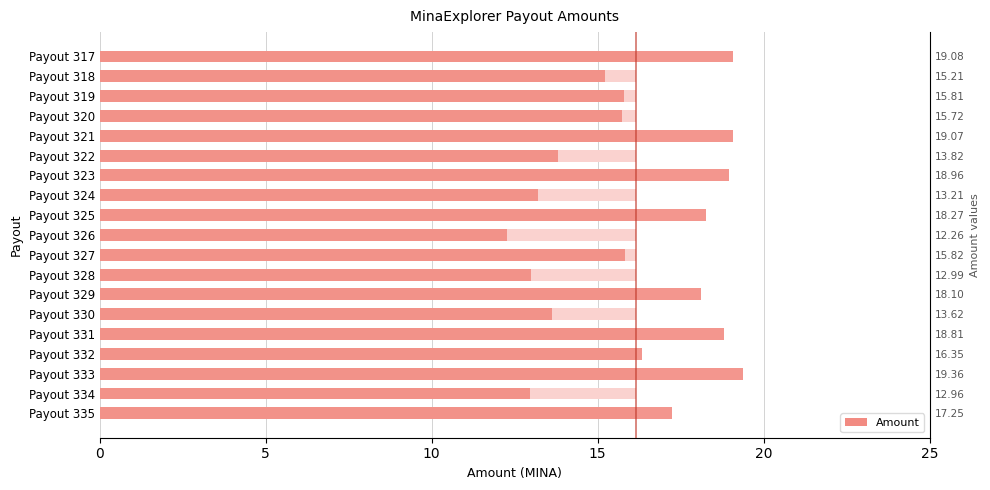

What is the greatest value displayed?

19.4